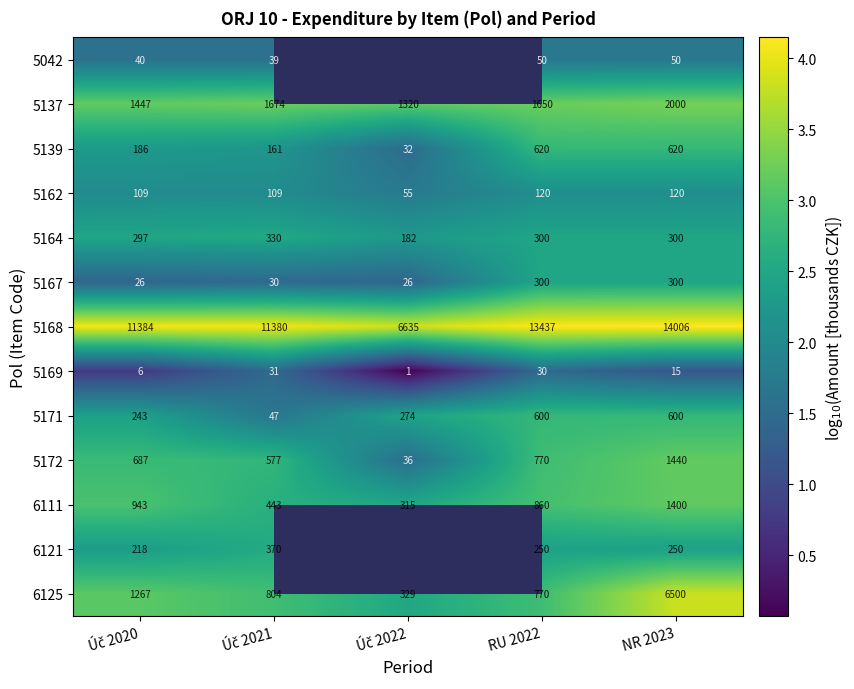

Is the value of 5167 at RU 2022 greater than the value of 5169 at RU 2022?

Yes